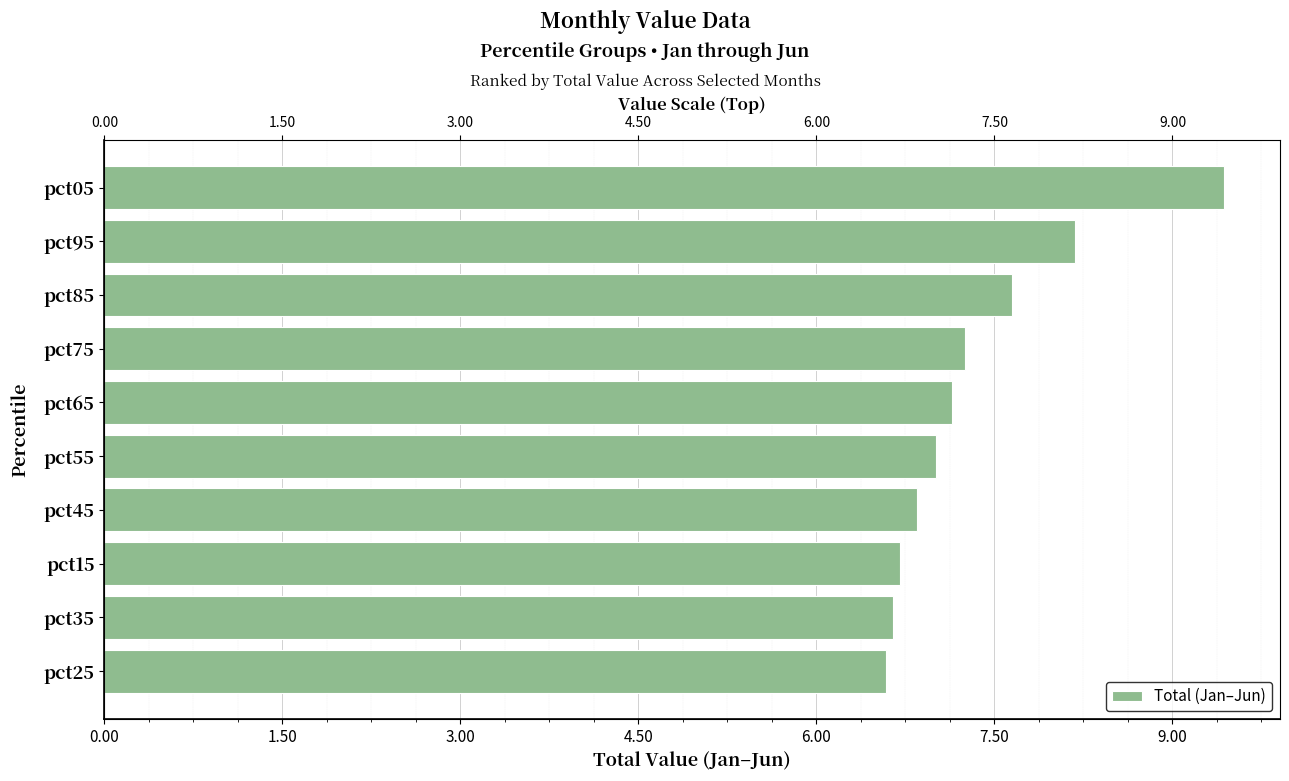

Reading left to right, extract all data points from this chart.

6.6	6.6	6.7	6.8	7.0	7.1	7.3	7.6	8.2	9.4